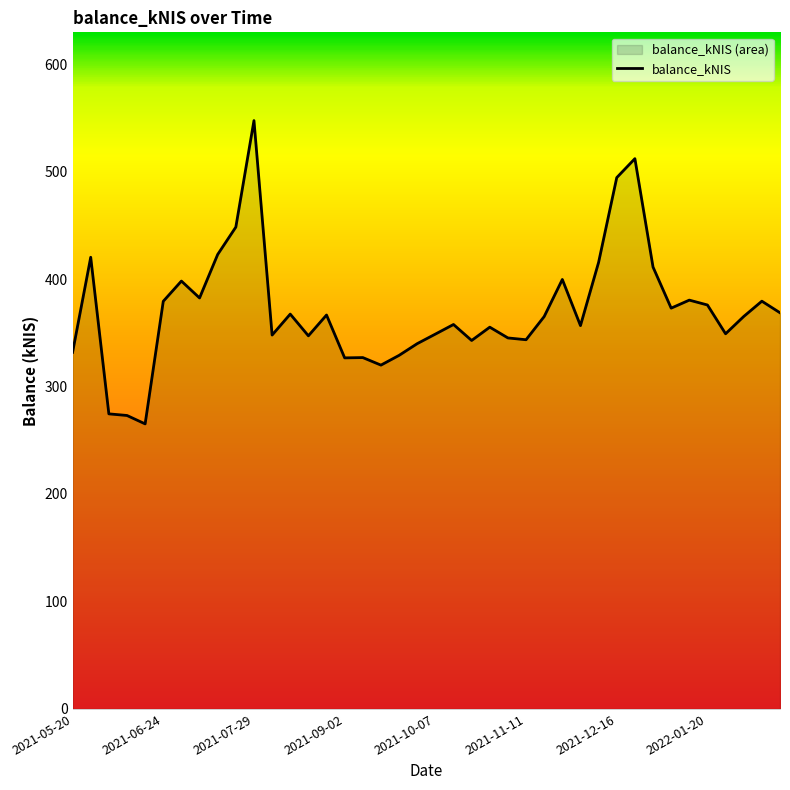

The chart shows a value of 169.3 at 2021-11-11. True or false?

False